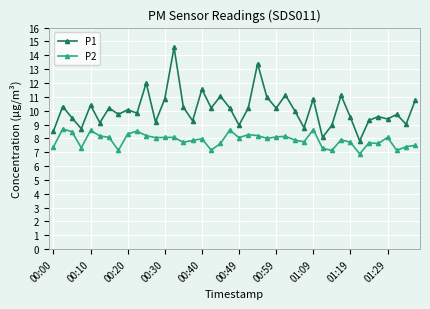

Which series has the widest spread of values?

P1